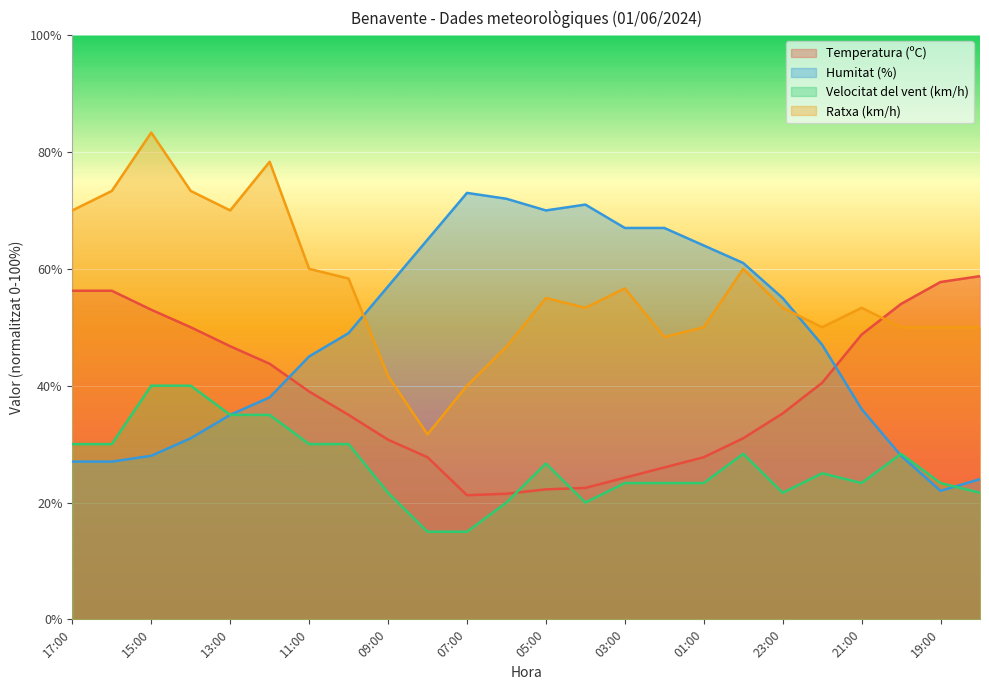

At which category does Temperatura (ºC) reach its first local valley?

07:00